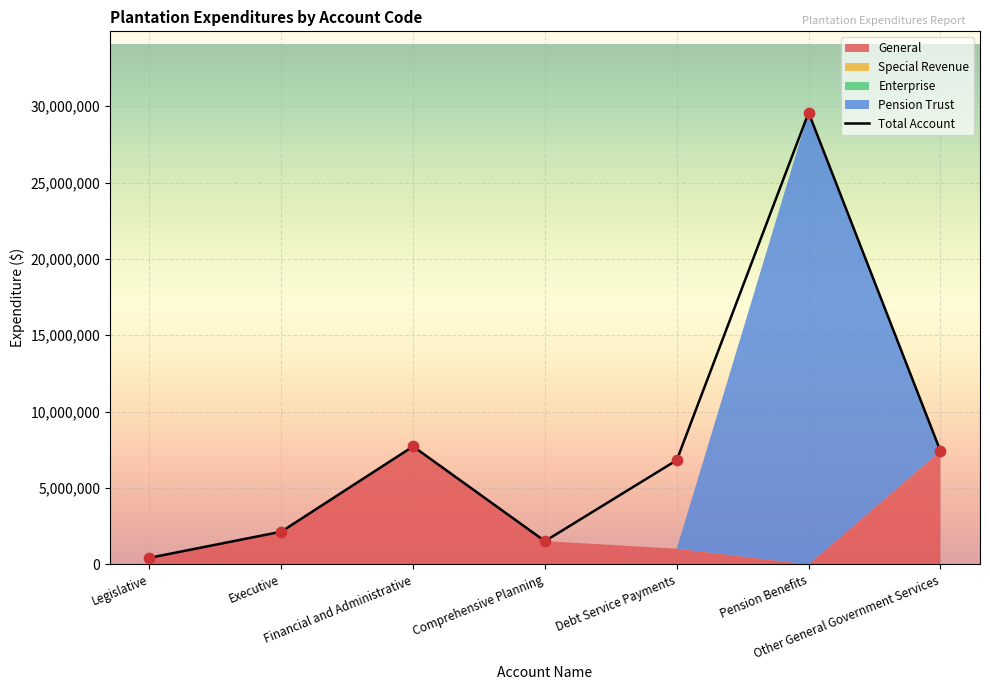

What are all the series names shown in the legend?

General, Special Revenue, Enterprise, Pension Trust, Total Account